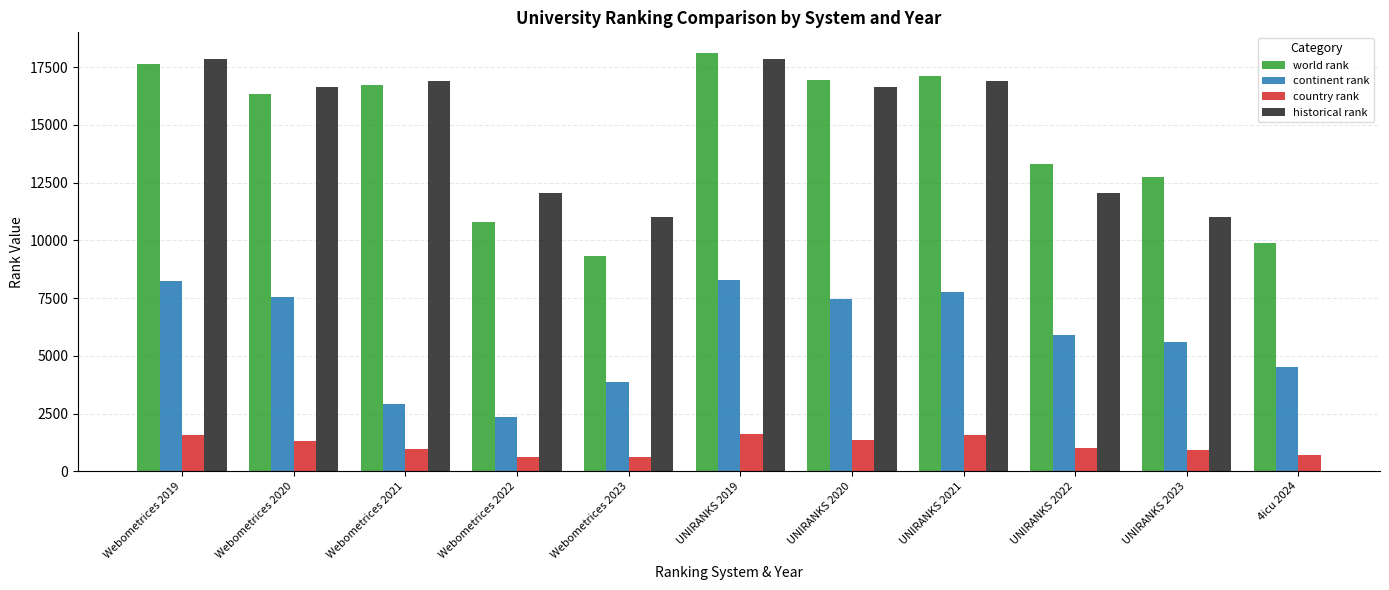

The value of continent rank at UNIRANKS 2022 is 5897.0. True or false?

True